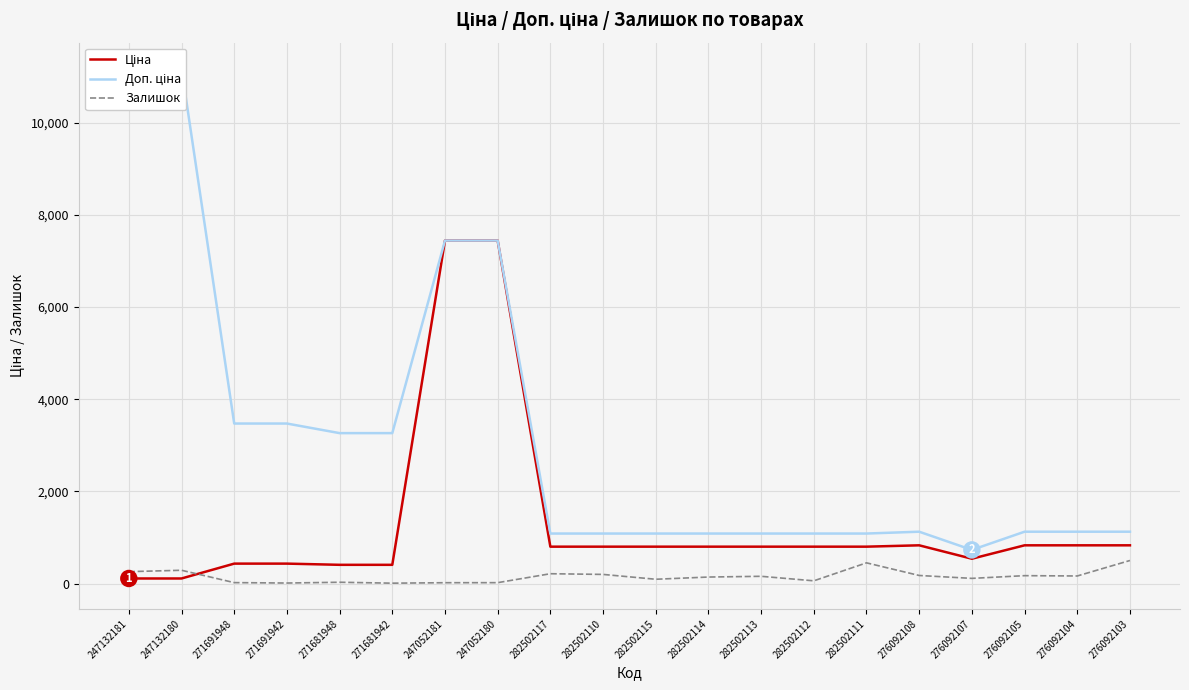

What is the sum of the Залишок values at 271681942 and 271691948?

32.0